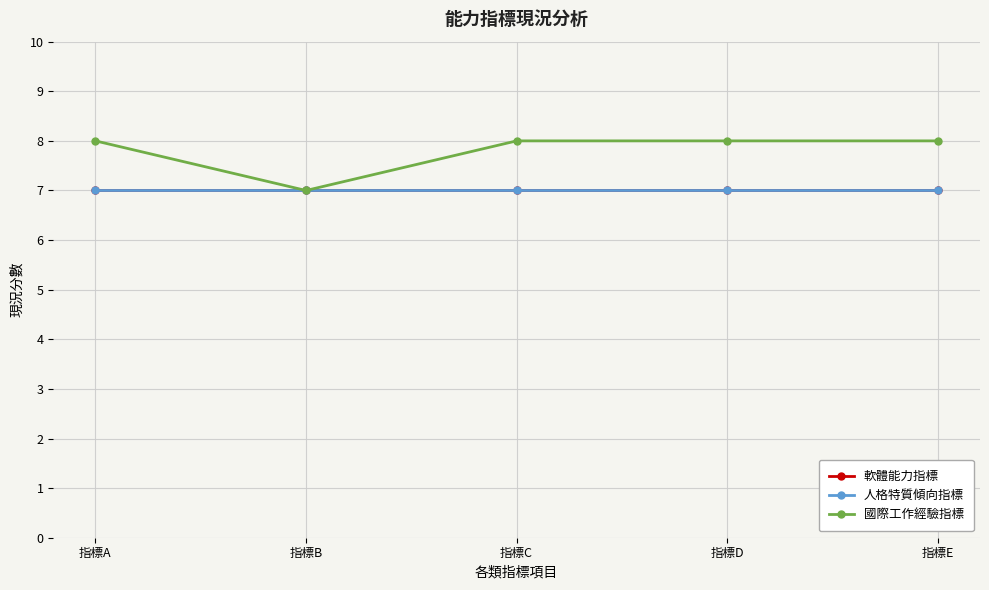

The 軟體能力指標 series shows 2 at 指標D. True or false?

False